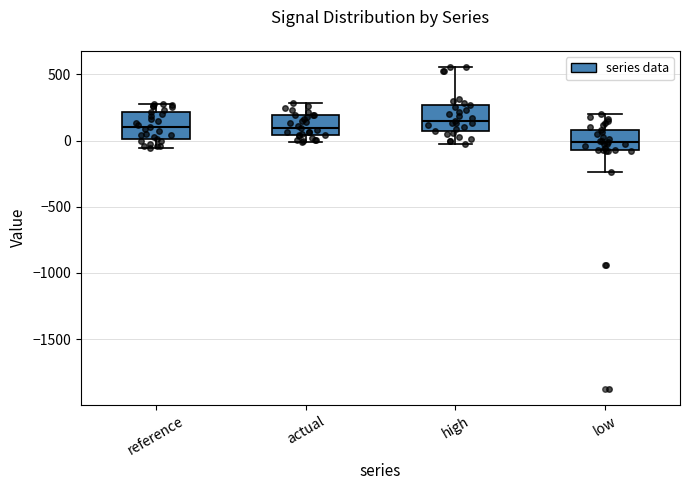

Reading left to right, read every box against the y-axis: the position of its median line, the range the box covers, and the ends of its whiskers. The values are not printed on the chart, so give them approximately, as read against the axis.

reference: median 100, box 0 to 200, whiskers -50 to 300
actual: median 100, box 50 to 200, whiskers 0 to 300
high: median 150, box 50 to 250, whiskers 0 to 550
low: median 0, box -50 to 100, whiskers -250 to 200